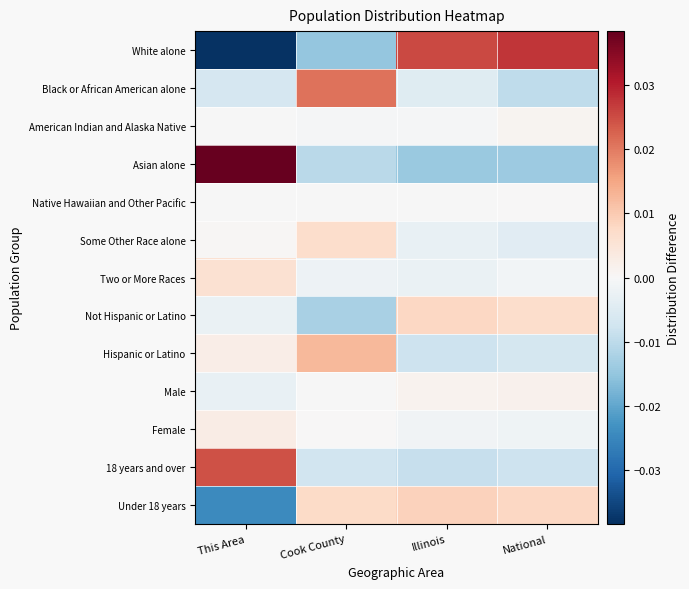

List the series in order of their peak value, lowest first.

Native Hawaiian and Other Pacific, American Indian and Alaska Native, Male, Female, Two or More Races, Some Other Race alone, Not Hispanic or Latino, Under 18 years, Hispanic or Latino, Black or African American alone, 18 years and over, White alone, Asian alone